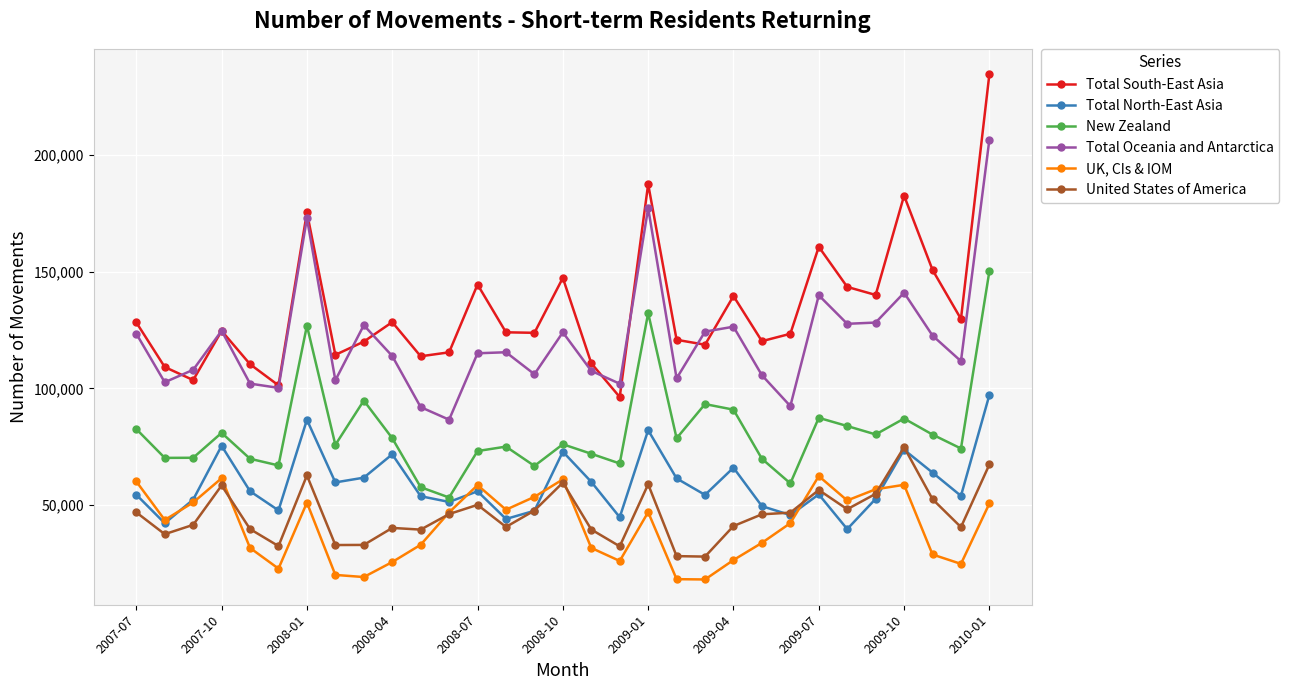

What is the greatest value displayed?

234750